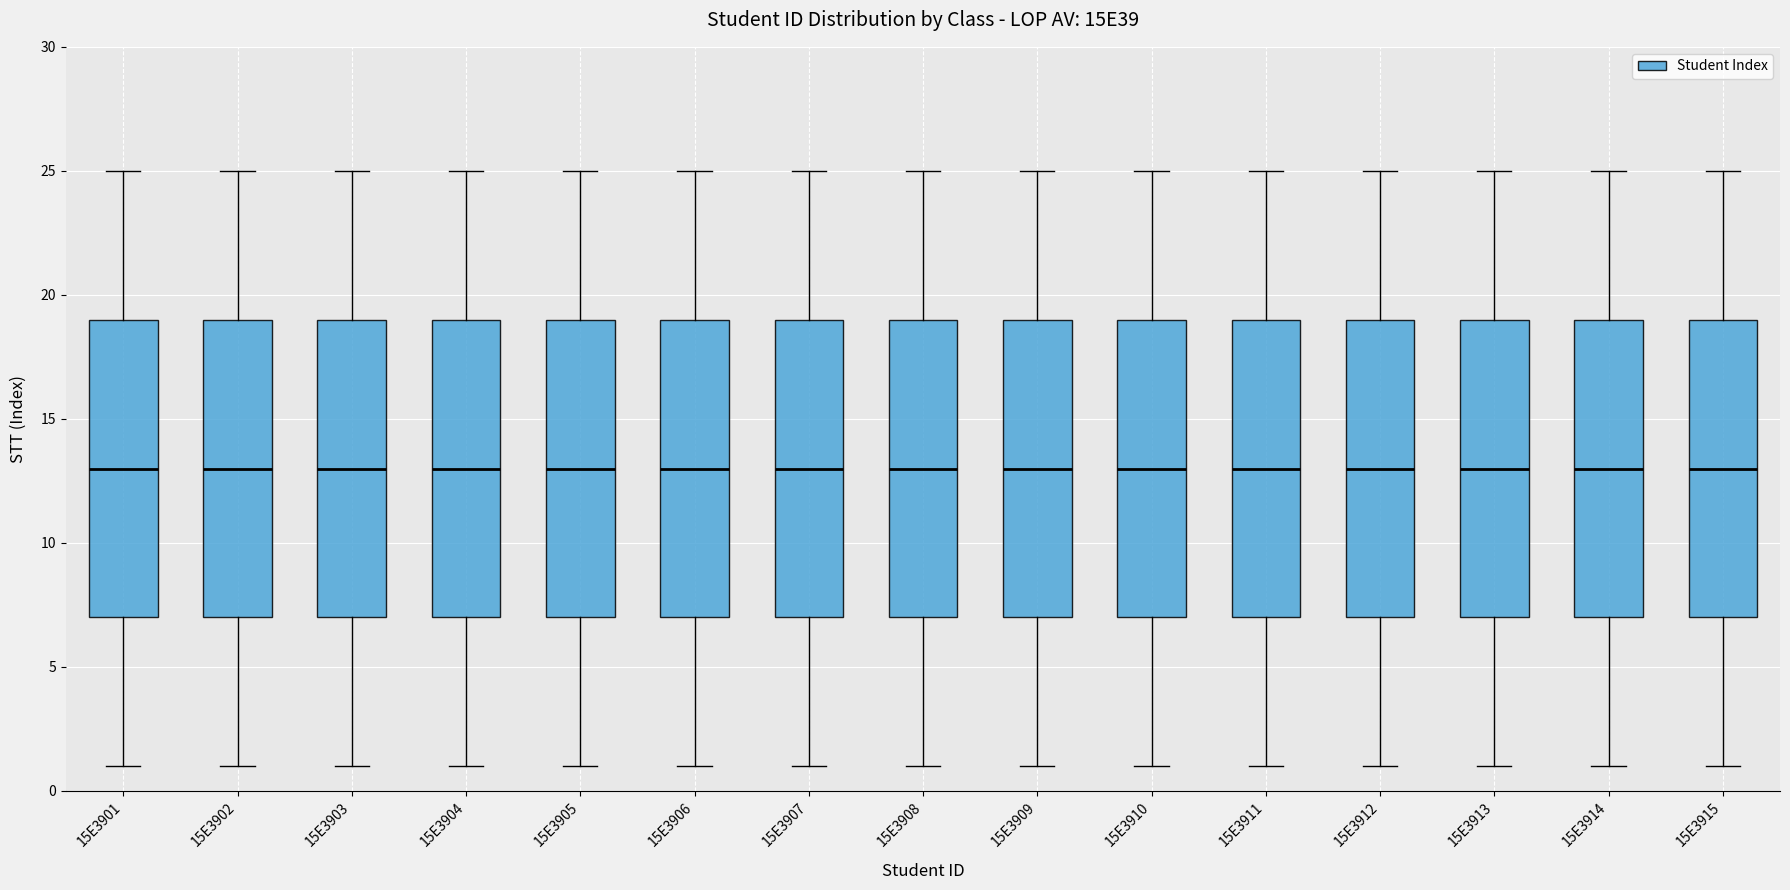

Reading left to right, read every box against the y-axis: the position of its median line, the range the box covers, and the ends of its whiskers. The values are not printed on the chart, so give them approximately, as read against the axis.

15E3901: median 13, box 7 to 19, whiskers 1 to 25
15E3902: median 13, box 7 to 19, whiskers 1 to 25
15E3903: median 13, box 7 to 19, whiskers 1 to 25
15E3904: median 13, box 7 to 19, whiskers 1 to 25
15E3905: median 13, box 7 to 19, whiskers 1 to 25
15E3906: median 13, box 7 to 19, whiskers 1 to 25
15E3907: median 13, box 7 to 19, whiskers 1 to 25
15E3908: median 13, box 7 to 19, whiskers 1 to 25
15E3909: median 13, box 7 to 19, whiskers 1 to 25
15E3910: median 13, box 7 to 19, whiskers 1 to 25
15E3911: median 13, box 7 to 19, whiskers 1 to 25
15E3912: median 13, box 7 to 19, whiskers 1 to 25
15E3913: median 13, box 7 to 19, whiskers 1 to 25
15E3914: median 13, box 7 to 19, whiskers 1 to 25
15E3915: median 13, box 7 to 19, whiskers 1 to 25